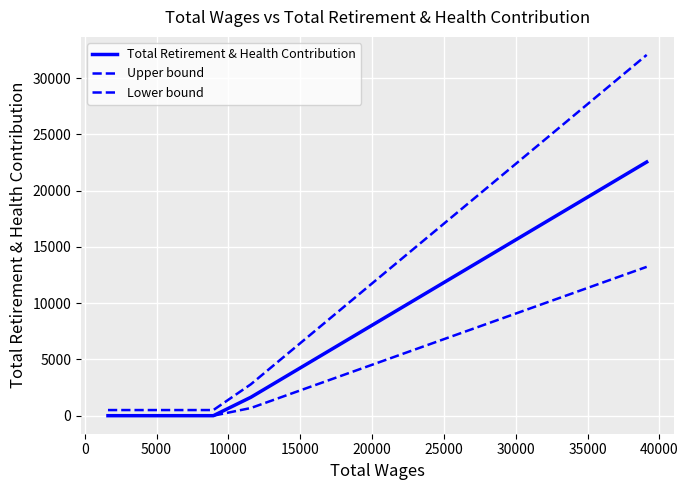

Rank the series by their average value, from lowest to highest.

Lower bound, Total Retirement & Health Contribution, Upper bound